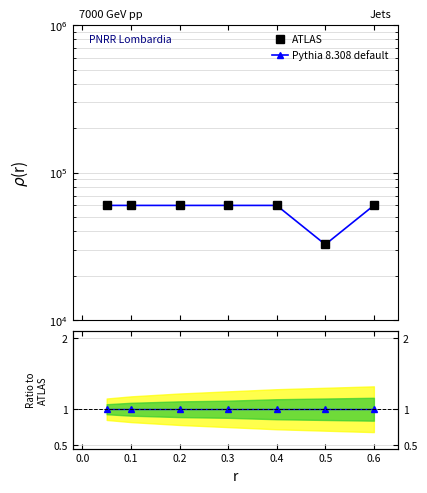

Is this an area chart (filled region under the line)?

No